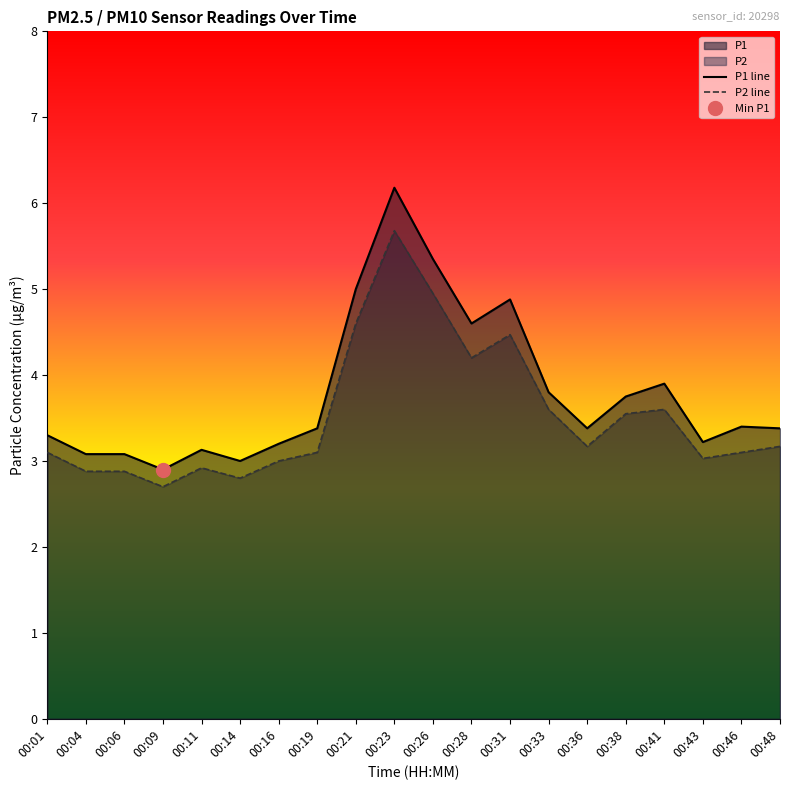

True or false: P2 line has a value of 2.9 at 00:06.

True